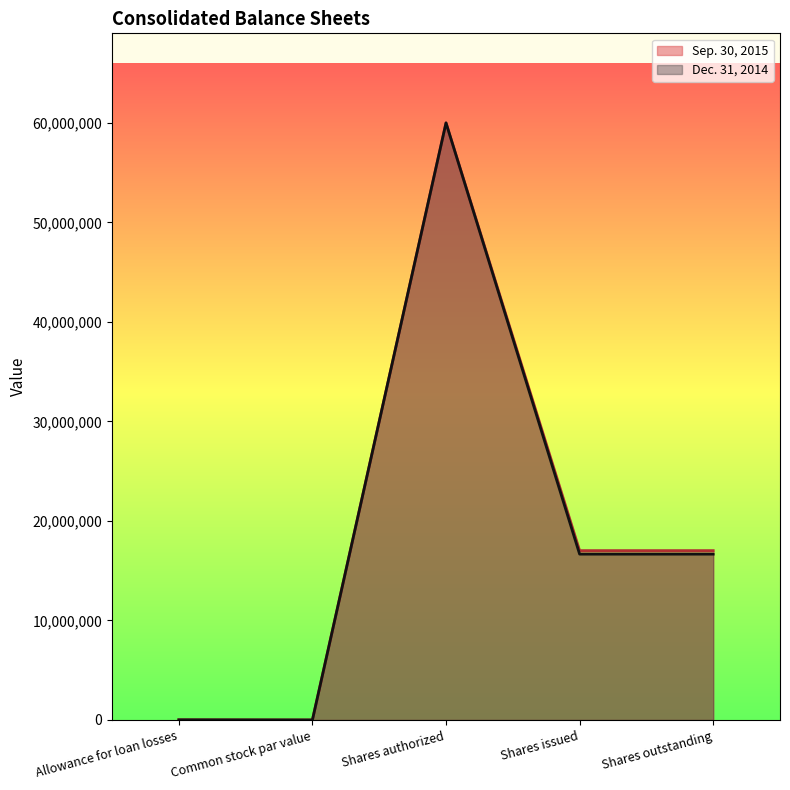

Reading left to right, extract all data points from this chart.

Sep. 30, 2015: 11753	1	60000000	17017441	17017441
Dec. 31, 2014: 13905	1	60000000	16668002	16668002